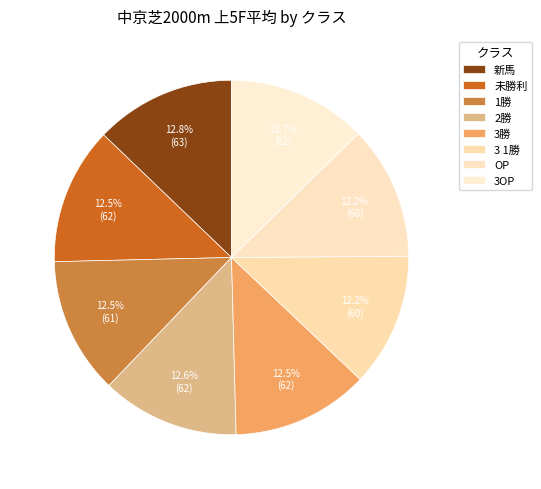

How many segments does this pie chart have?

8